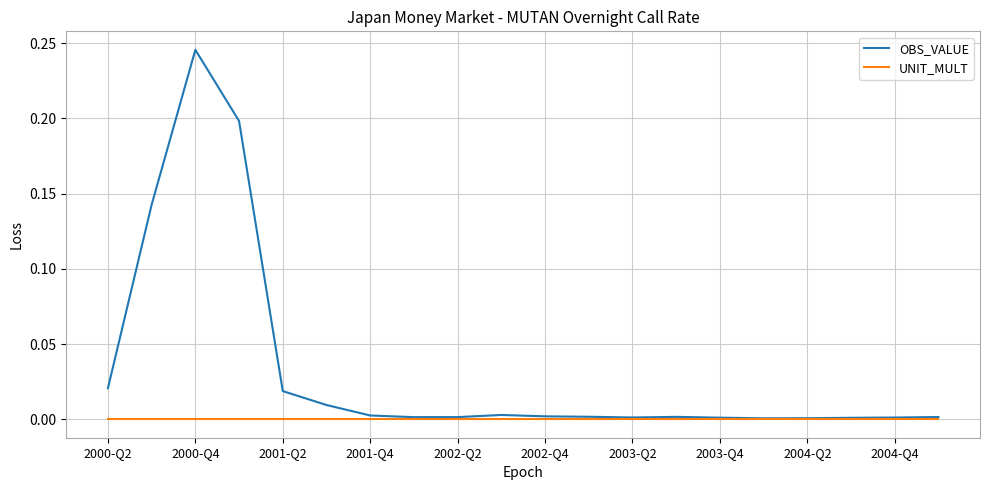

Which series has the widest spread of values?

OBS_VALUE